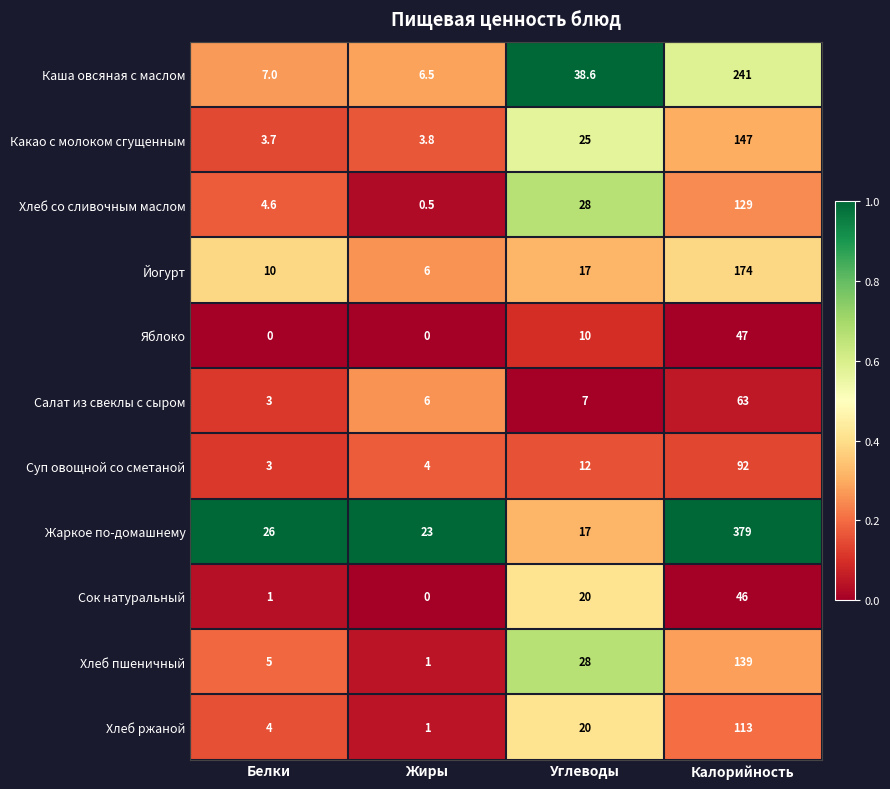

Rank the series by their maximum value, from lowest to highest.

Сок натуральный, Яблоко, Салат из свеклы с сыром, Суп овощной со сметаной, Хлеб ржаной, Хлеб со сливочным маслом, Хлеб пшеничный, Какао с молоком сгущенным, Йогурт, Каша овсяная с маслом, Жаркое по-домашнему